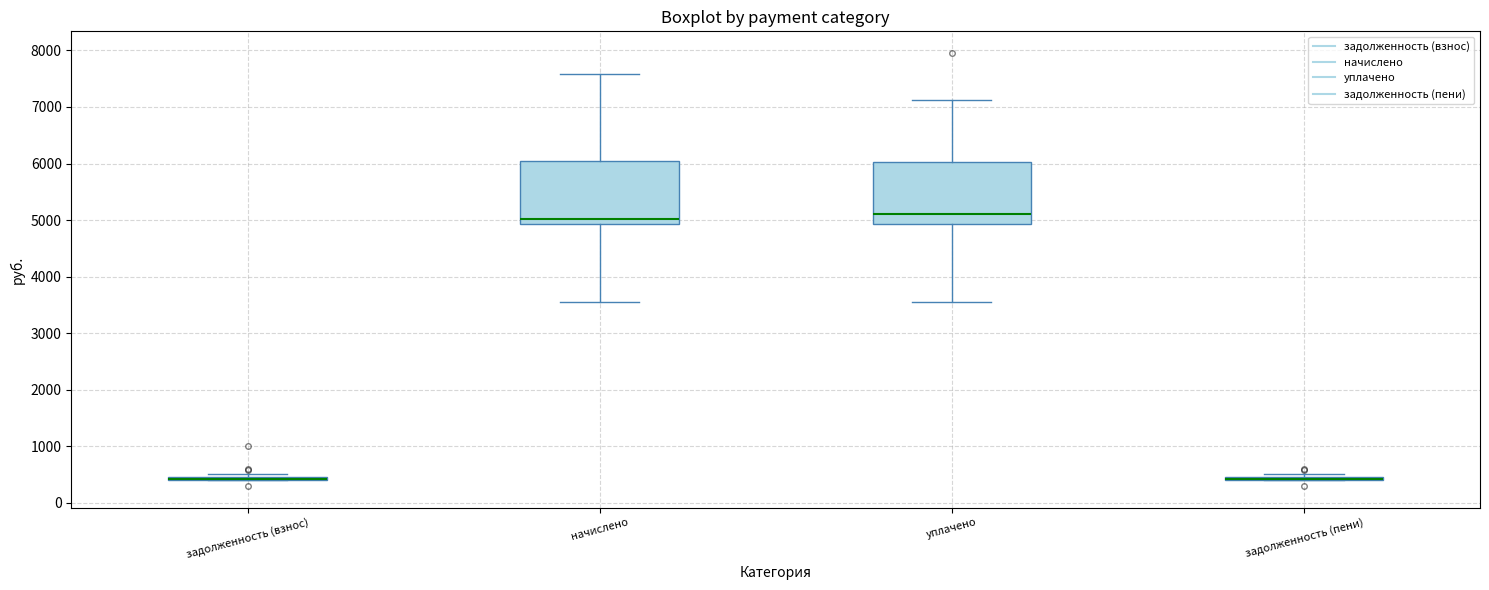

Where is the lower edge of the box for задолженность (пени) on the y-axis? The values are not printed on the chart, so give them approximately, as read against the axis.

400